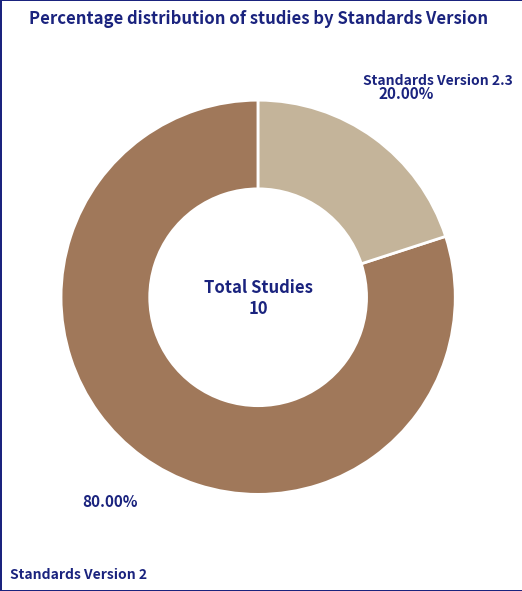

Combined, do Standards Version 2.3 and Standards Version 2 account for over 50%?

Yes